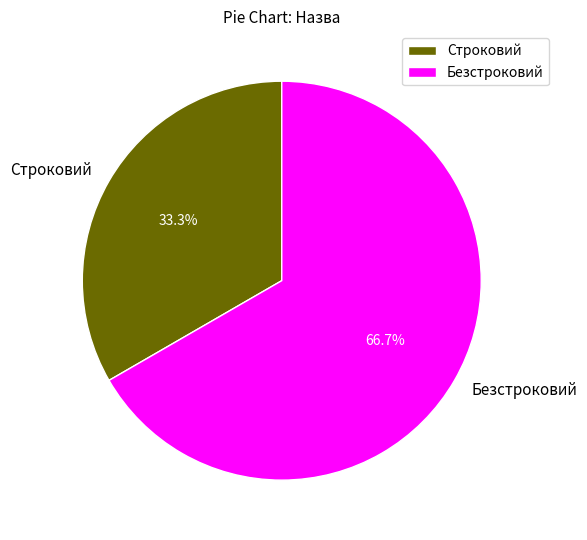

What is the ratio of the value at Безстроковий to the value at Строковий?

2.0